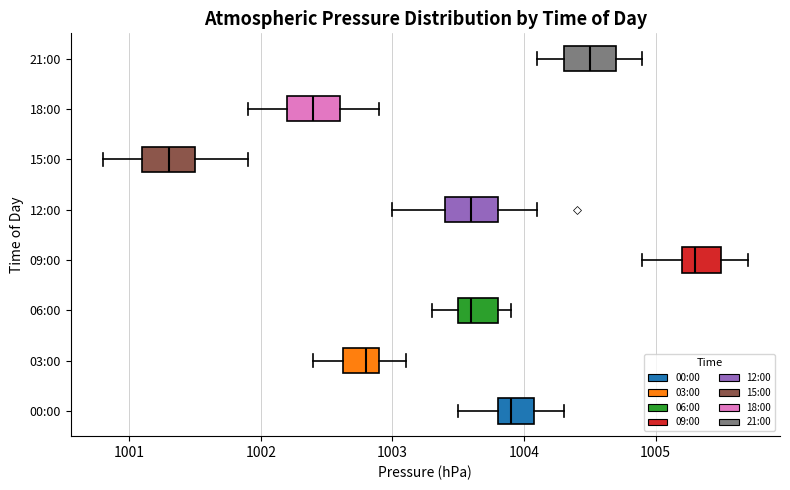

Which box has the furthest to the right median line?

09:00